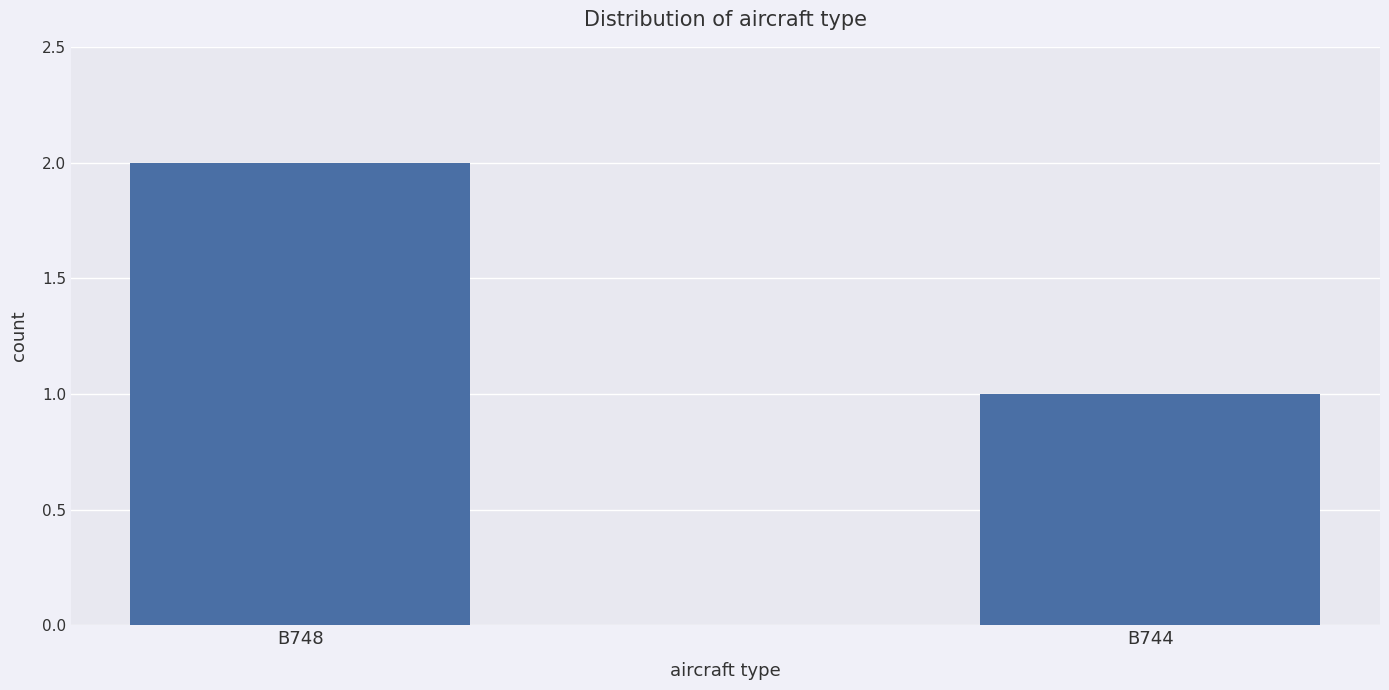

Which has a higher value, B744 or B748?

B748